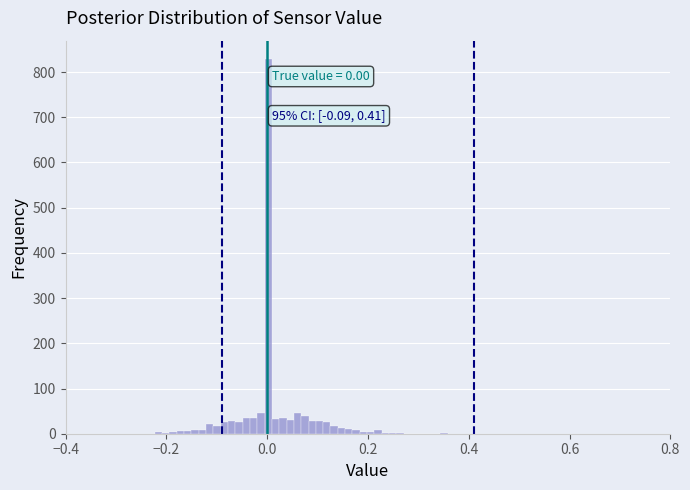

Around what value on the x-axis is the tallest bar? Give the approximate position of its centre, as read against the axis.

0.00